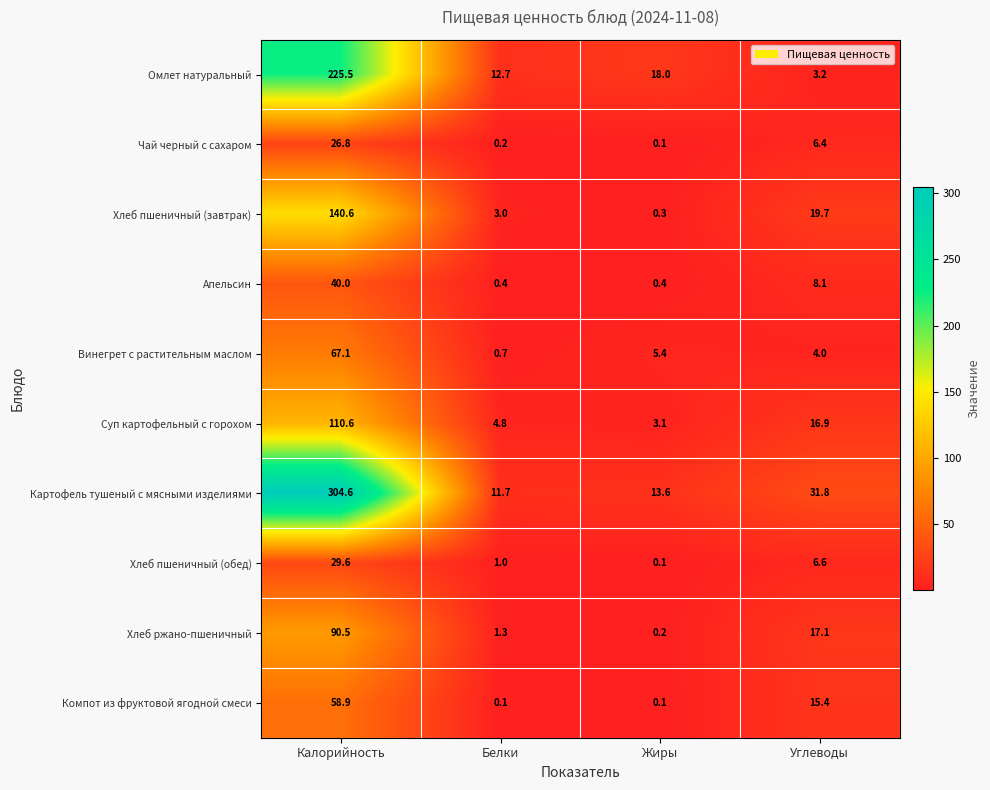

Is it true that Омлет натуральный equals 20.6 at Белки?

False